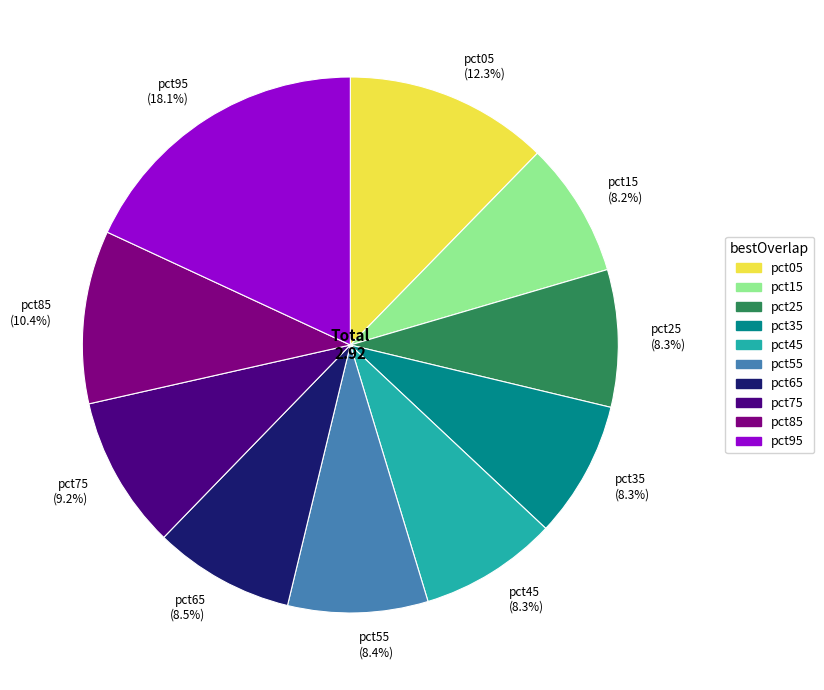

What percentage do pct65 and pct45 together represent?

16.8%